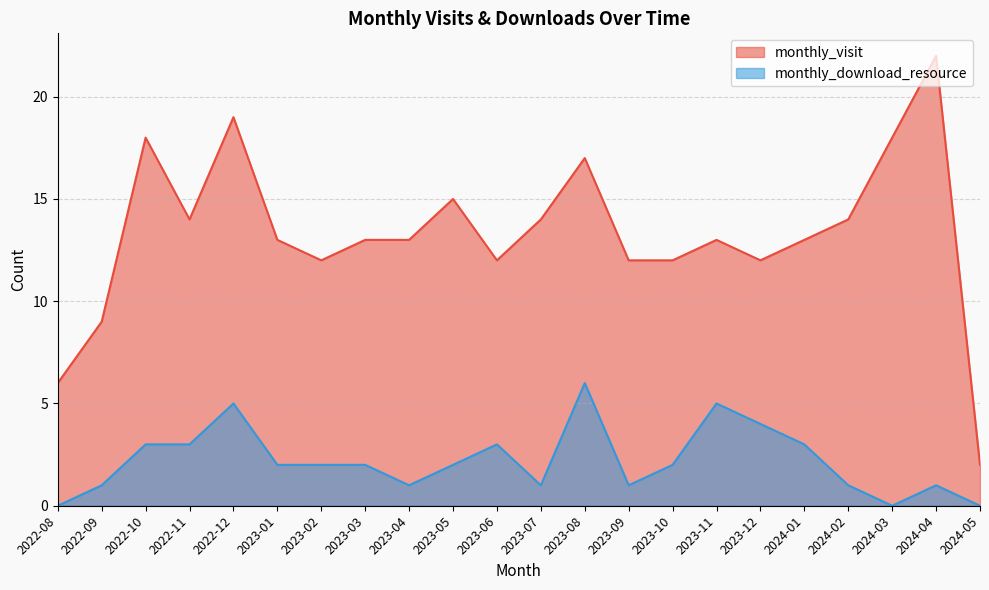

What is the value of the monthly_visit point at the 13th from the left?

17